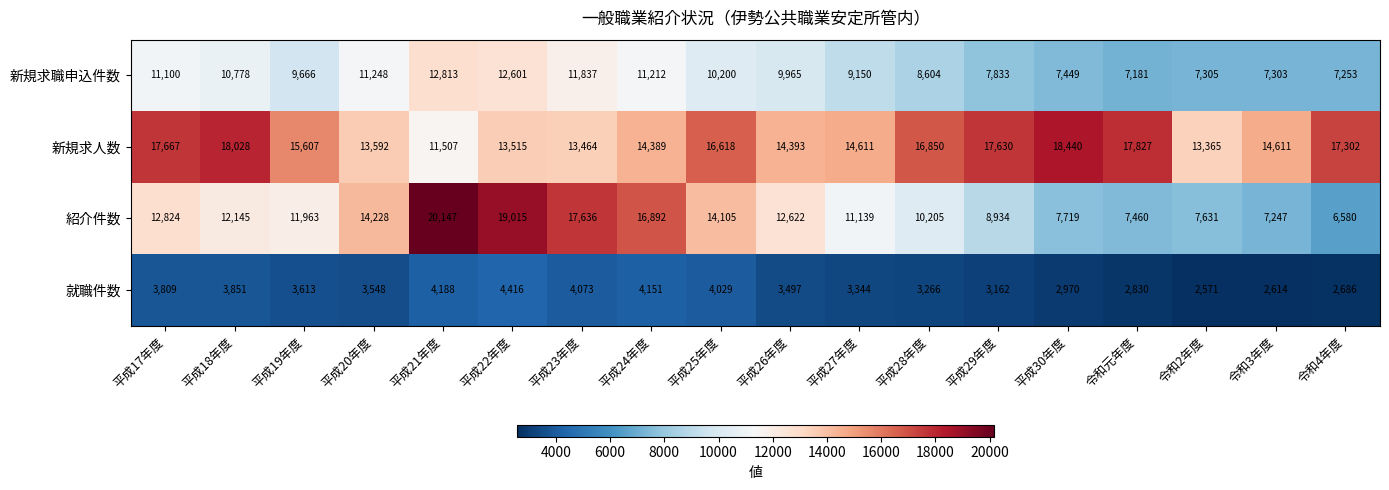

Rank the series at 令和元年度 from highest to lowest value.

新規求人数, 紹介件数, 新規求職申込件数, 就職件数